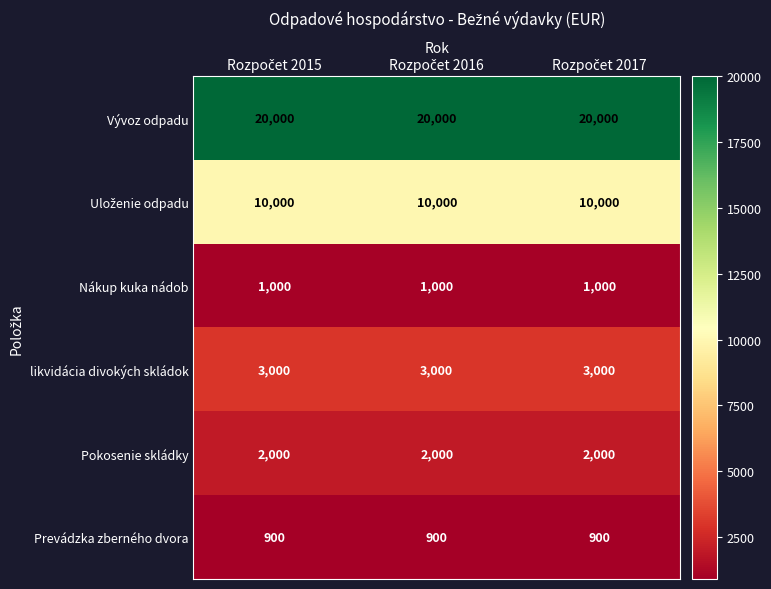

What is the highest value of the Pokosenie skládky series?

2000